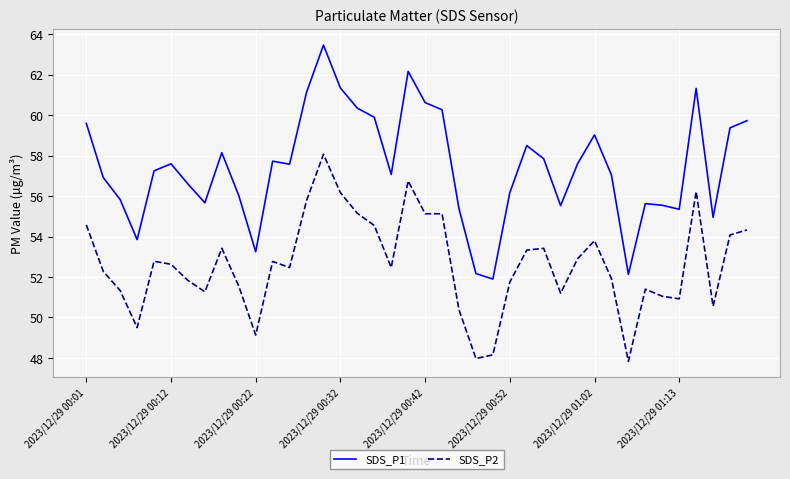

What is the minimum value for SDS_P1?

51.9